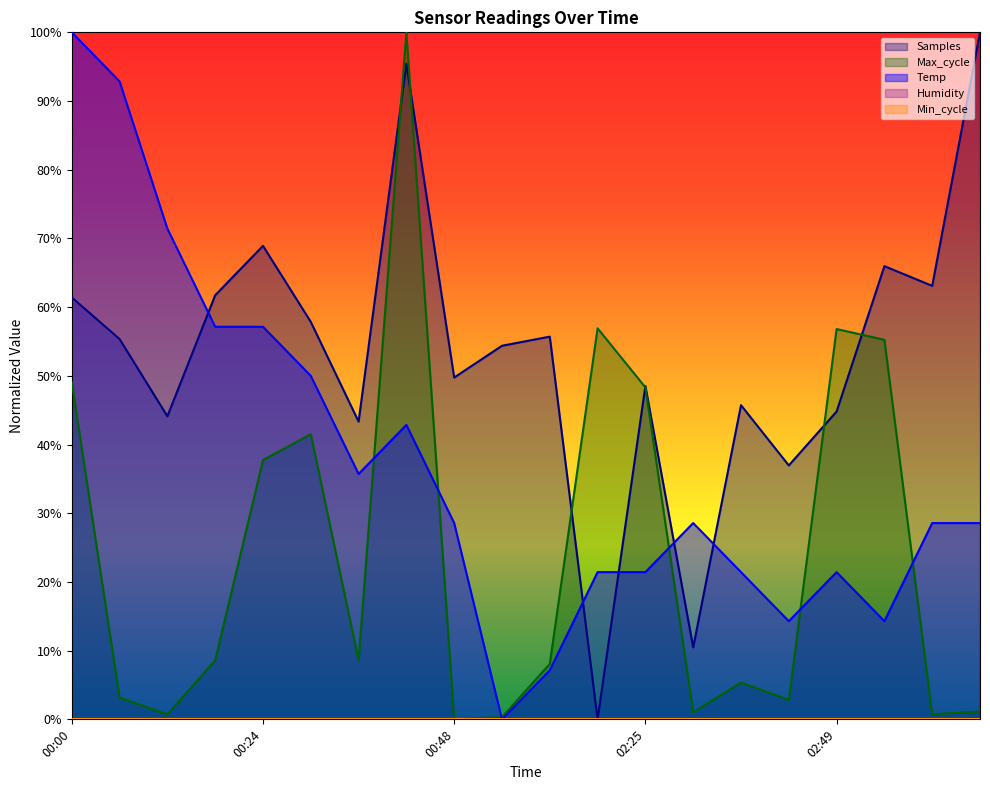

What is the difference between the highest and lowest values at 02:31?

27.5